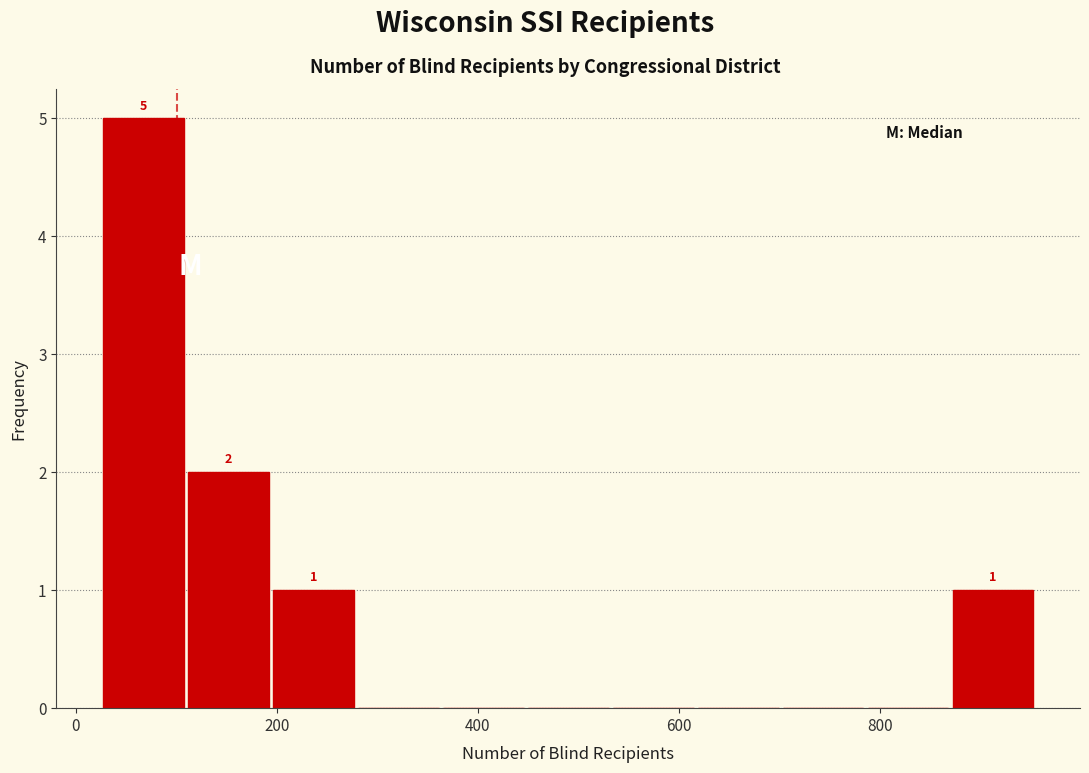

Which range on the x-axis has the tallest bar?

20 to 100